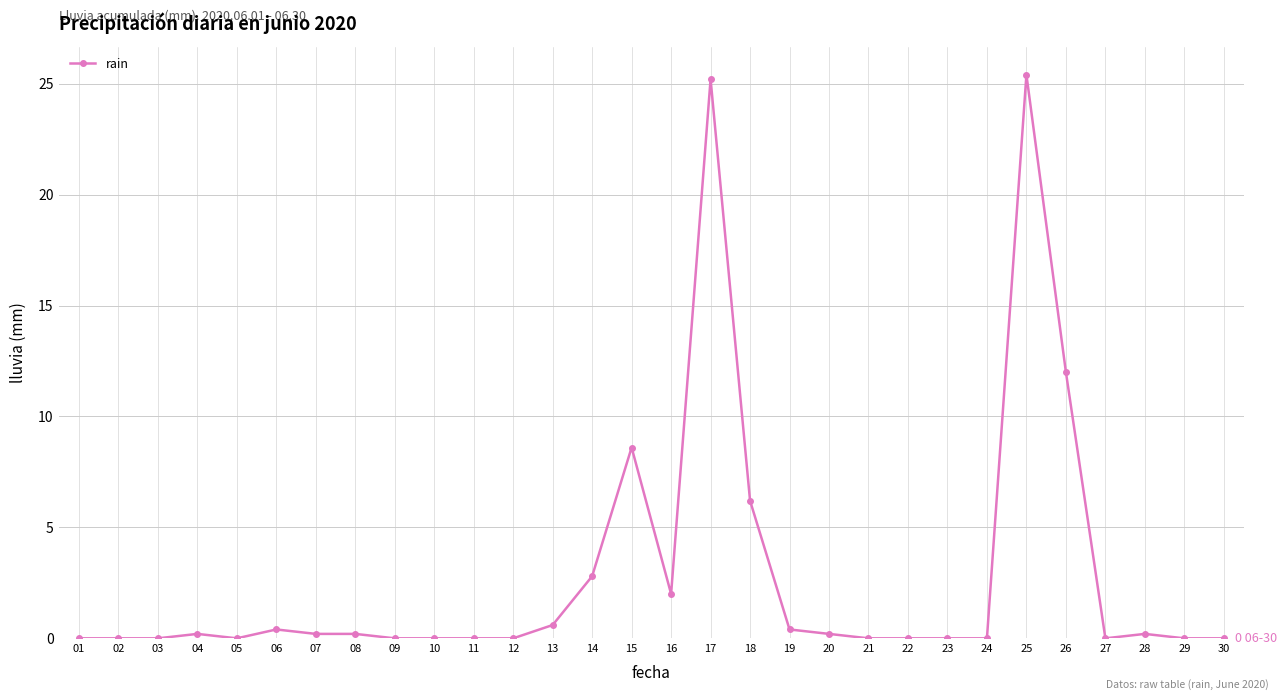

At which label is the value closest to 12?

26